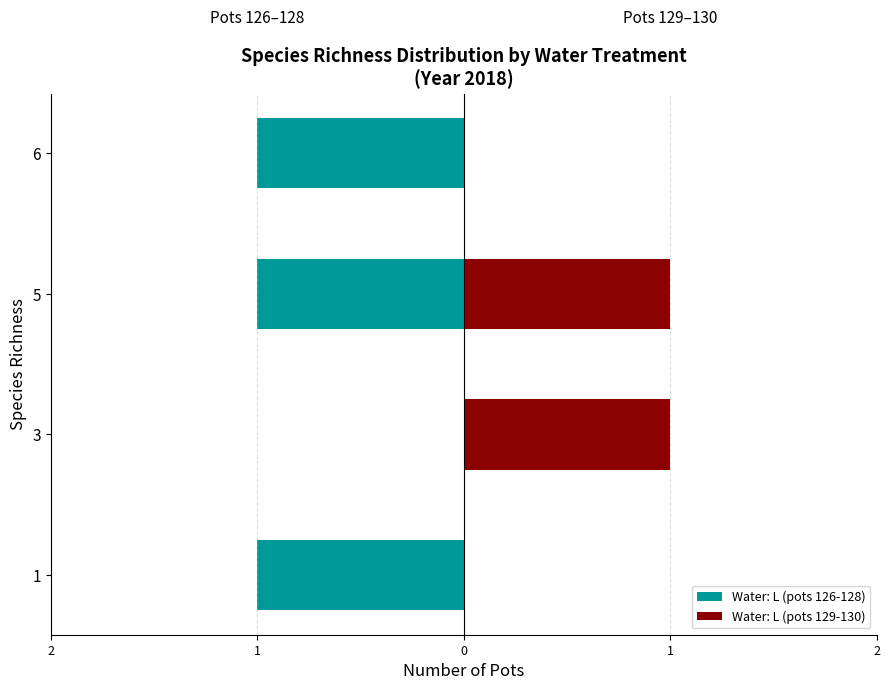

Reading left to right, list all the values displayed in this chart.

Water: L (pots 126-128): -1	0	-1	-1
Water: L (pots 129-130): 0	1	1	0